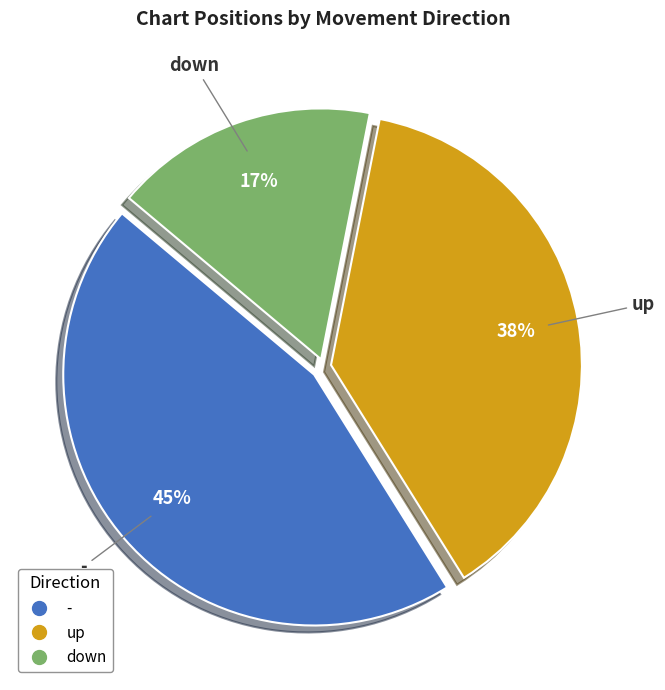

How many slices are in this pie chart?

3